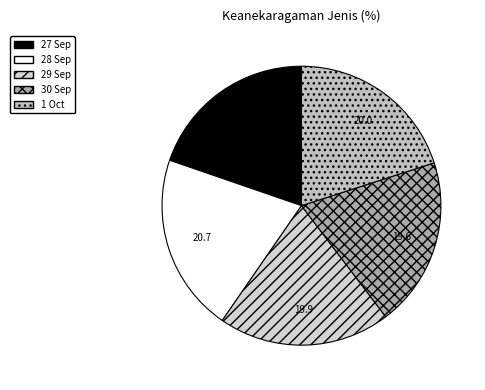

Which category has the biggest portion of the pie?

28 Sep